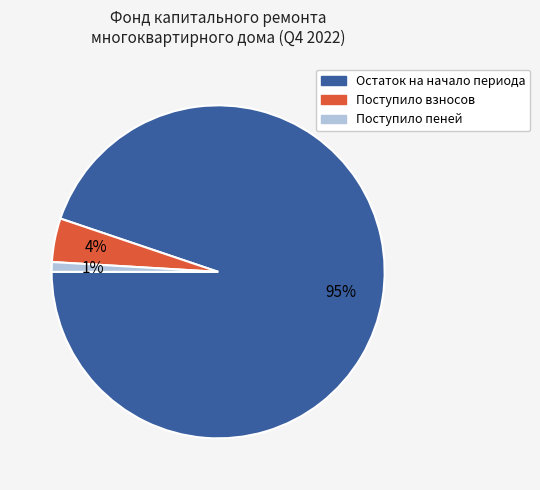

Is there any slice that represents more than half of the pie?

Yes